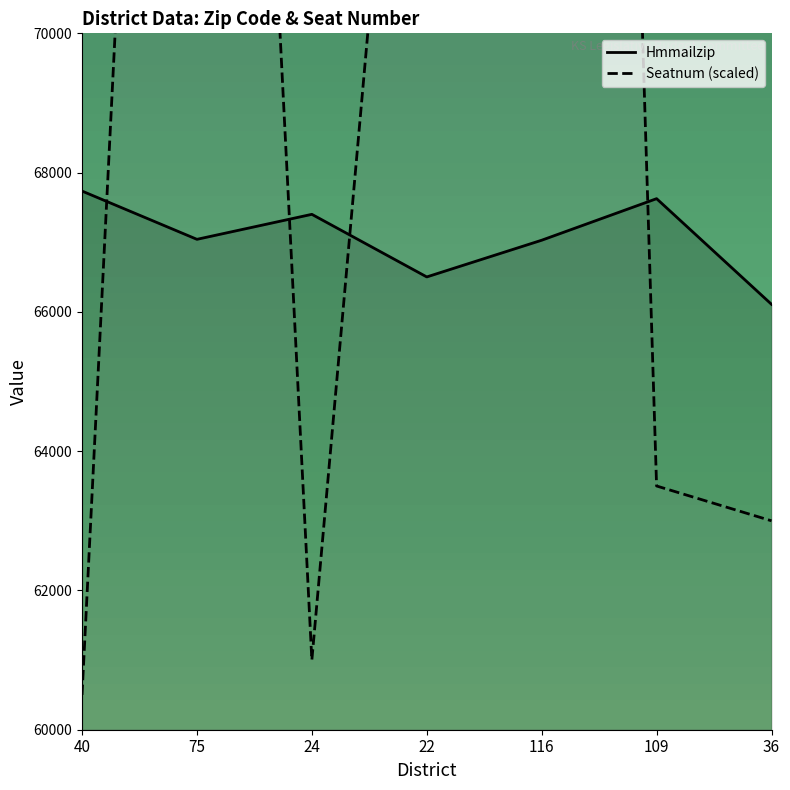

How many intersections are there between Seatnum (scaled) and Hmmailzip?

4